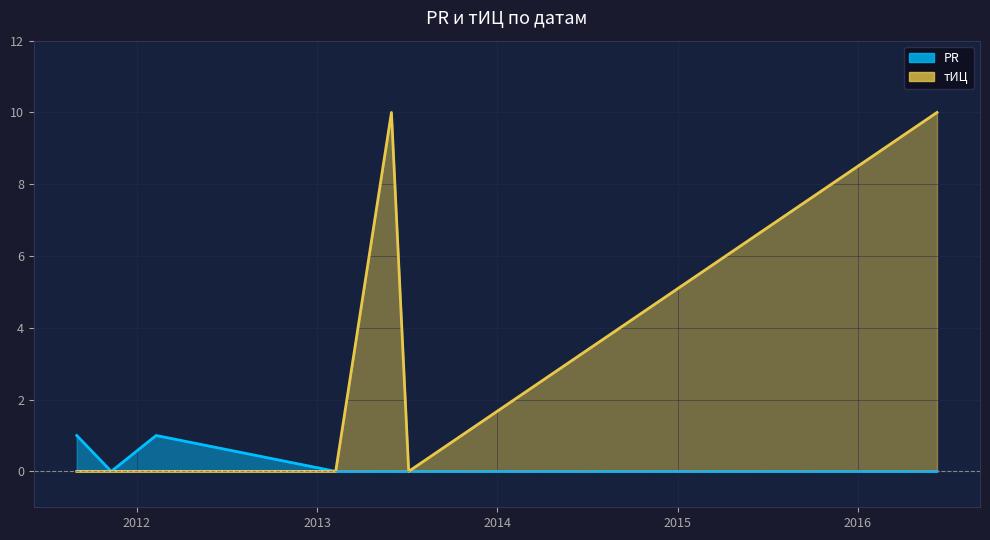

What is the difference between the maximum and minimum values in the PR series?

1